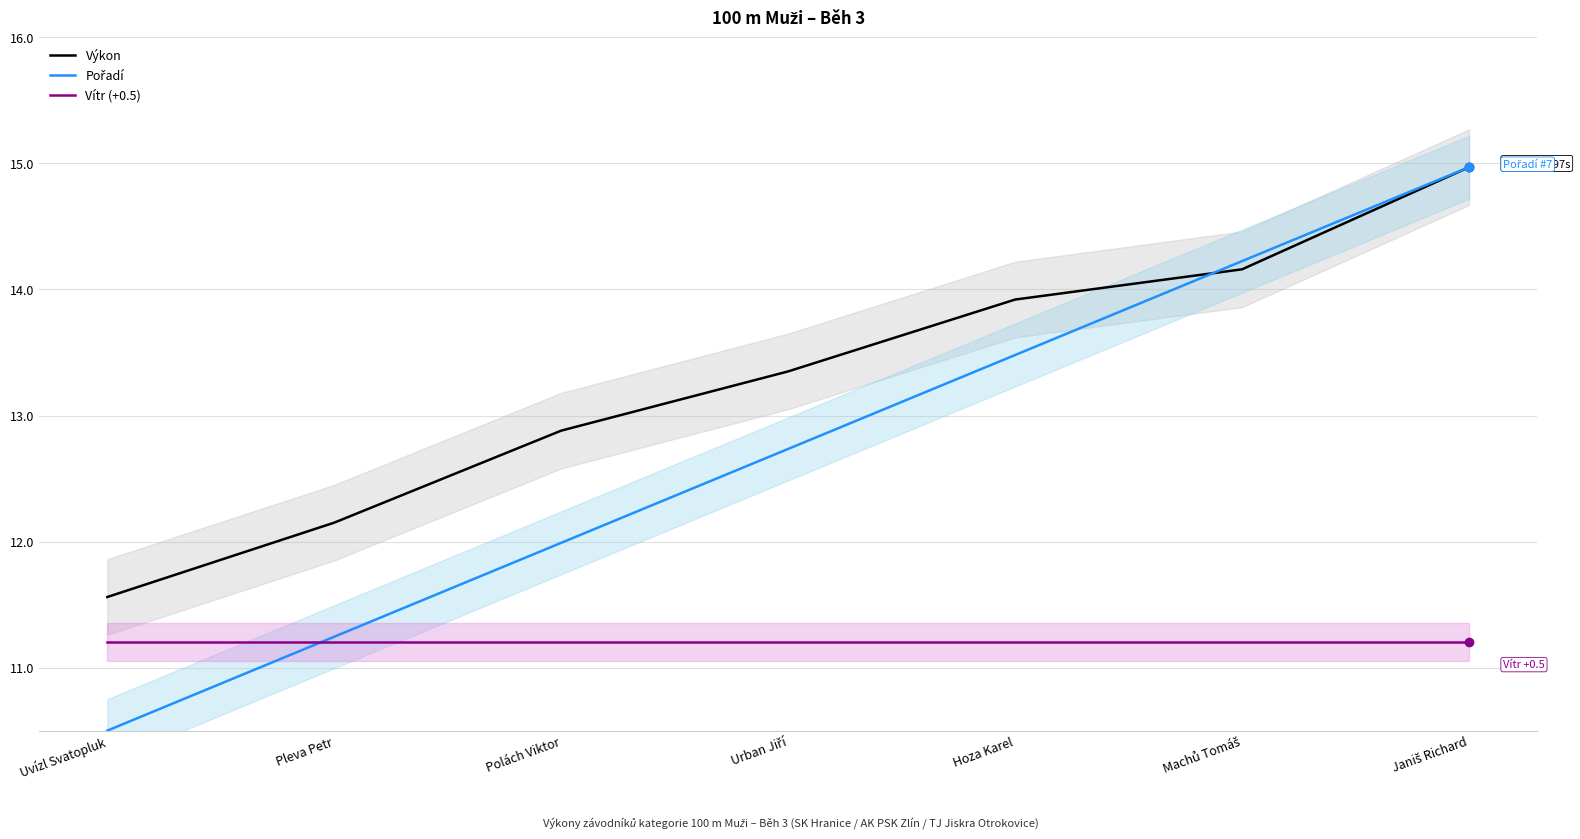

What is the value of the Vítr (+0.5) point at the 7th from the left?

11.2